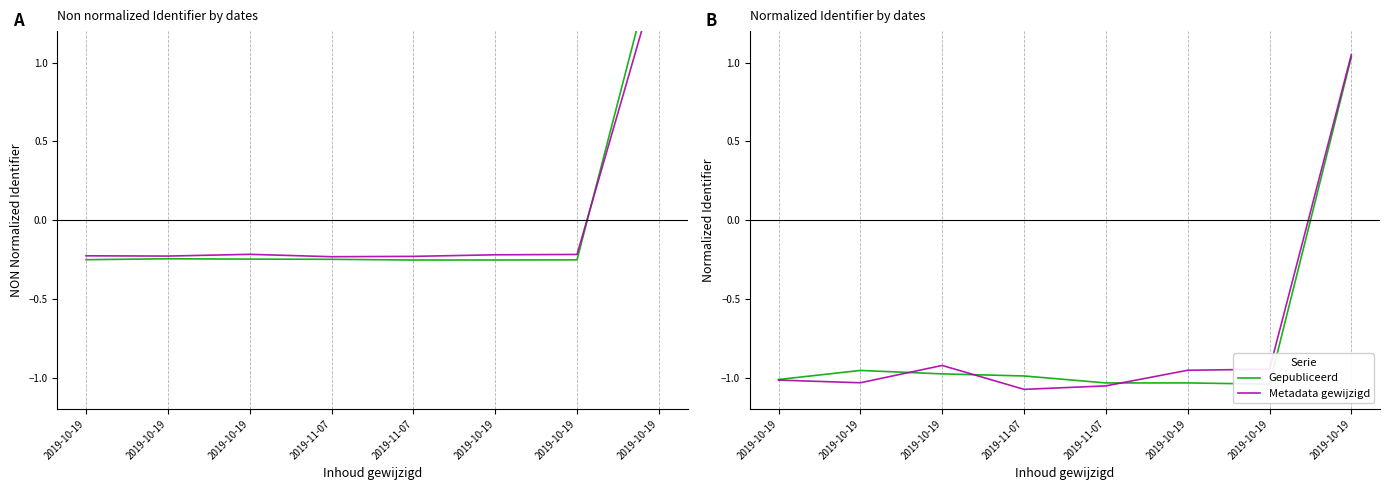

The value of Metadata gewijzigd at 2019-10-19 is -1.7. True or false?

False